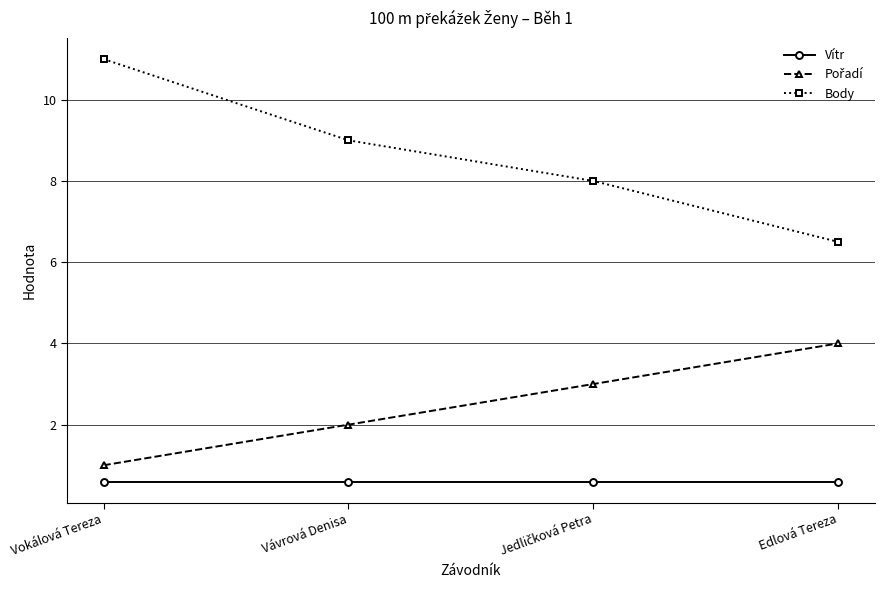

Which series has the largest total across all categories?

Body